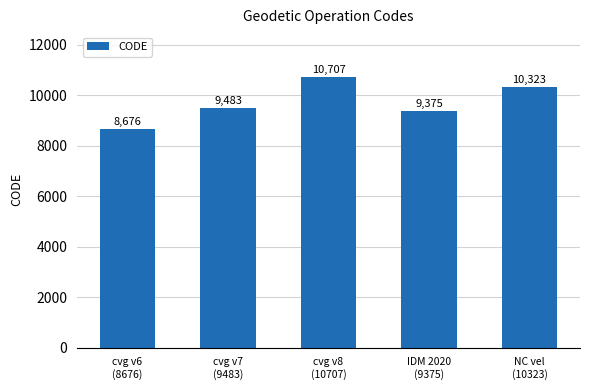

What is the greatest value displayed?

10707